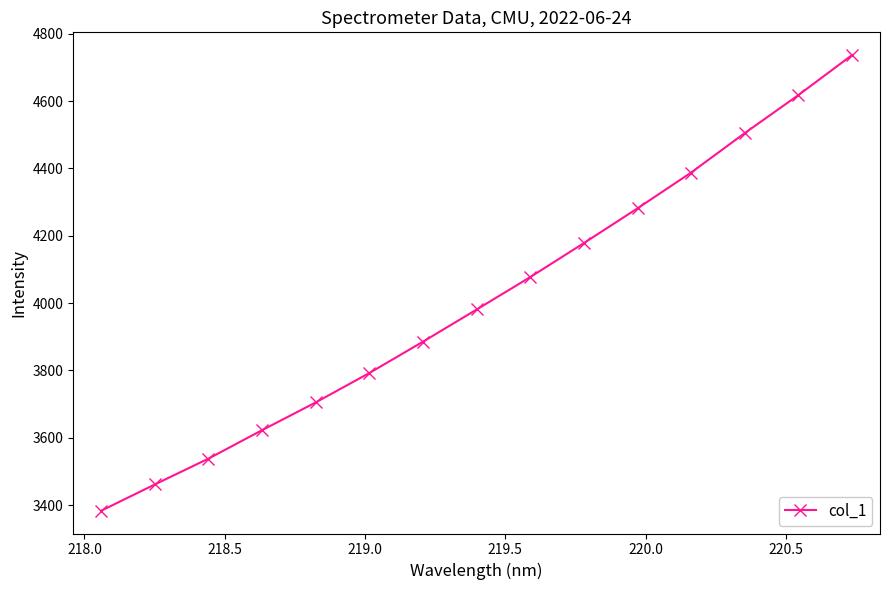

What is the maximum value shown in the chart?

4736.4